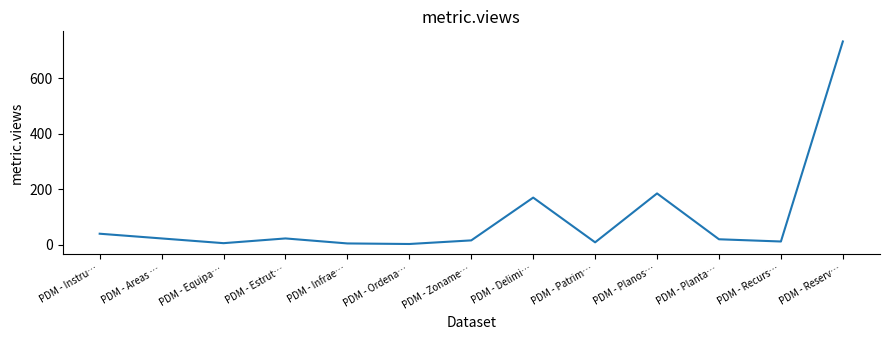

How many interior local peaks (higher than both neighbors) does the data have?

3